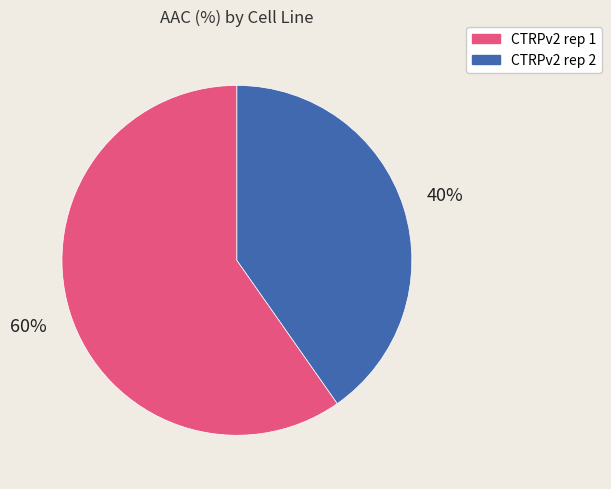

To the nearest percent, what portion does CTRPv2 rep 2 represent?

40%